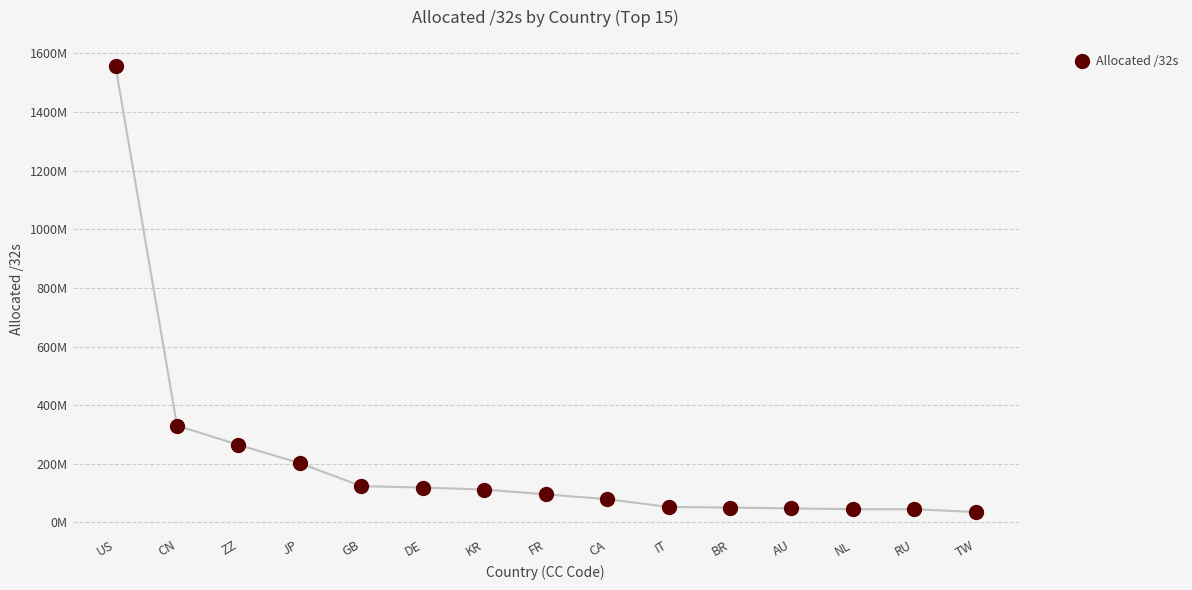

Which category has the highest value across all series?

US